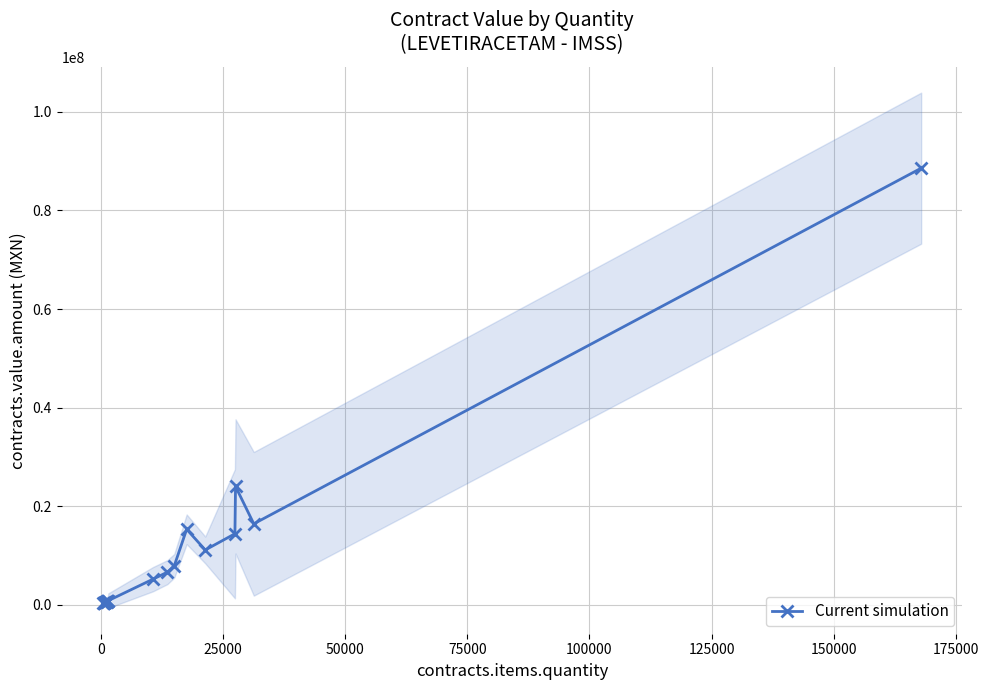

True or false: Current simulation has more than 2 interior local peaks.

True